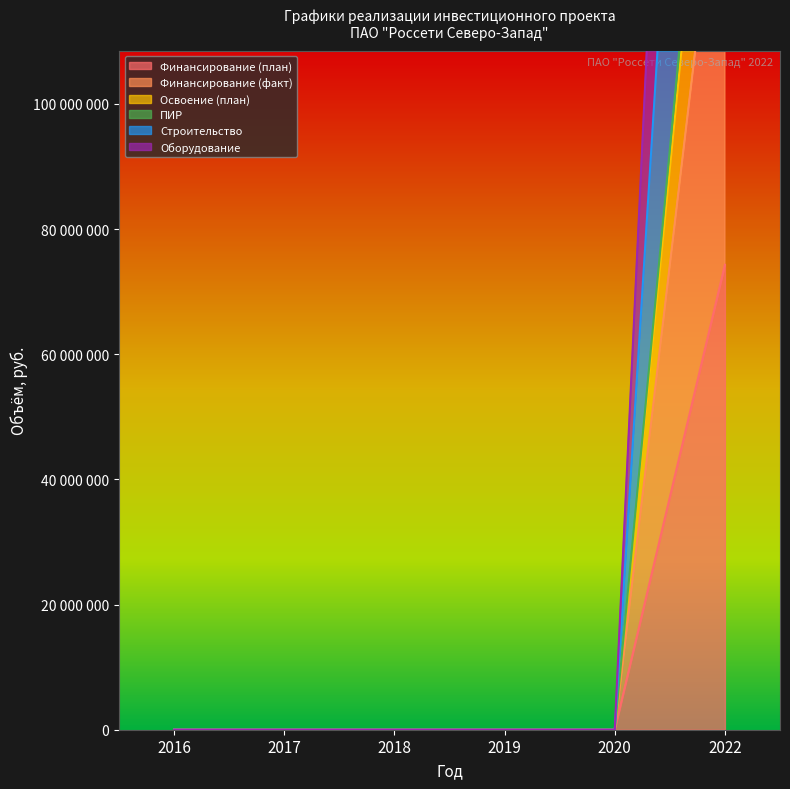

What is the sum of all Освоение (план) values?

179281600